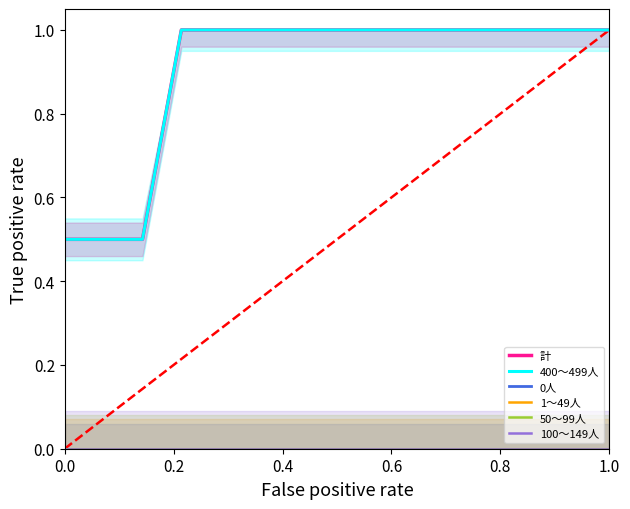

What is the difference between the maximum and minimum values in the 400～499人 series?

0.5